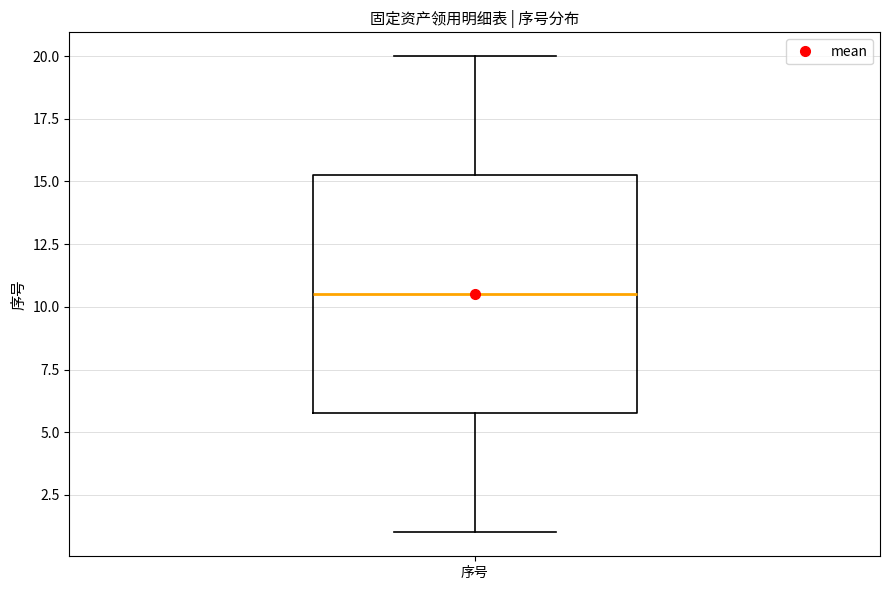

Transcribe this box plot: give where the median line is, the range the box spans, and where the two whiskers end, as read against the y-axis. The values are not printed on the chart, so give them approximately, as read against the axis.

median 10.5, box 6.0 to 15.5, whiskers 1.0 to 20.0